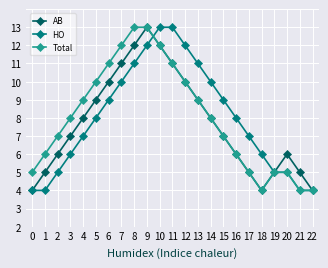

What are all the series names shown in the legend?

AB, HO, Total